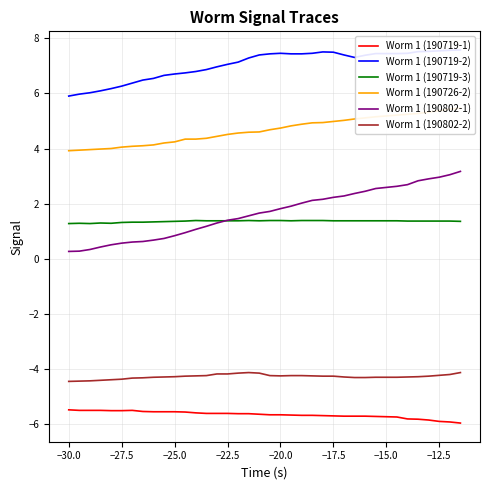

The Worm 1 (190719-1) series shows -5.5 at −25.0. True or false?

True